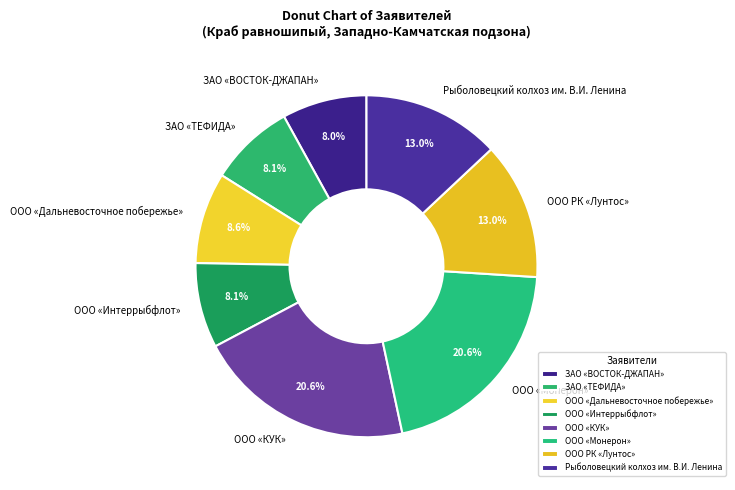

Does ООО «КУК» account for over 50% of the chart?

No